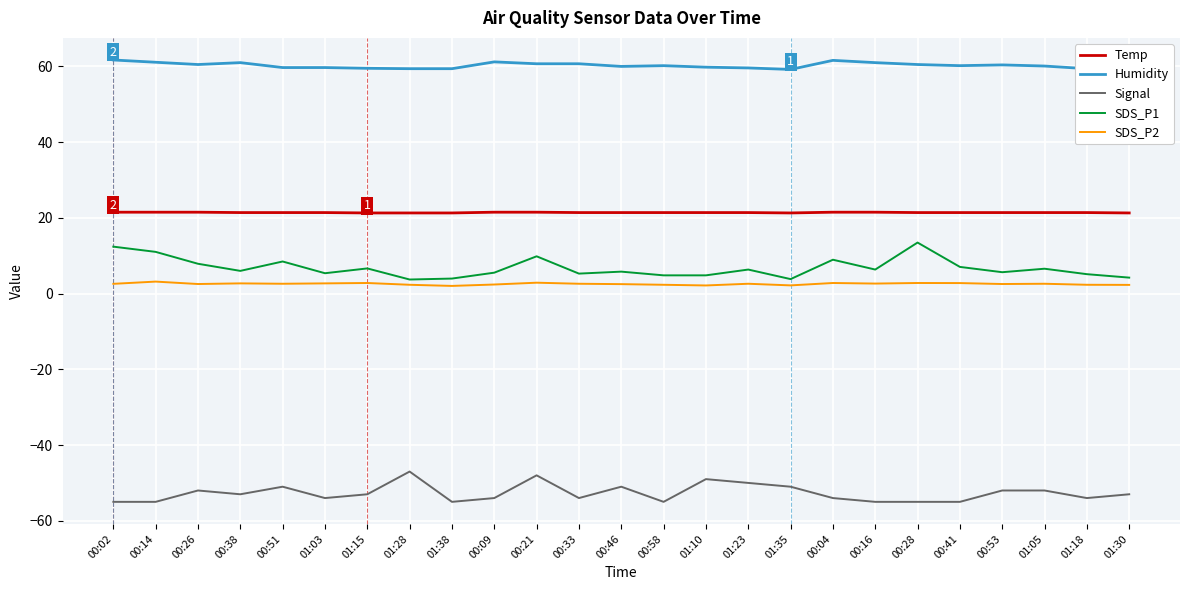

Which has a higher value, 01:10 or 01:23?

01:10